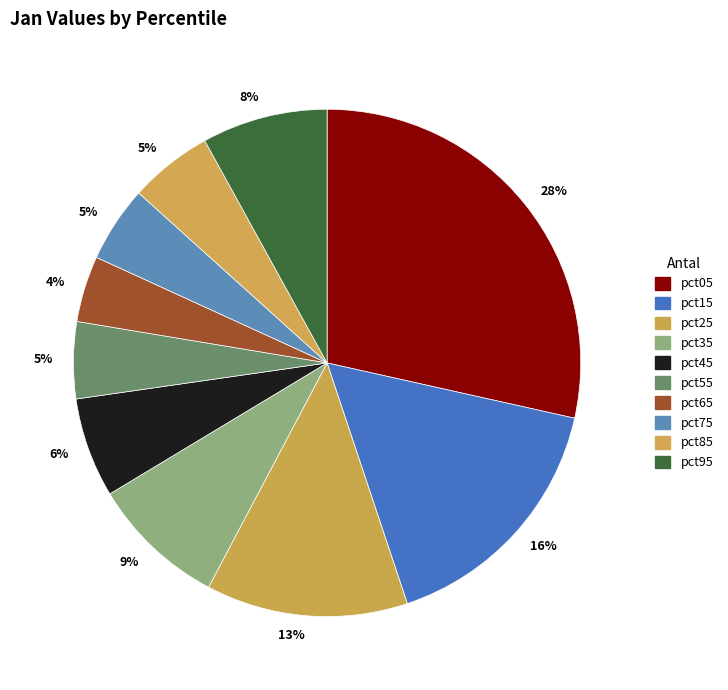

How many segments does this pie chart have?

10